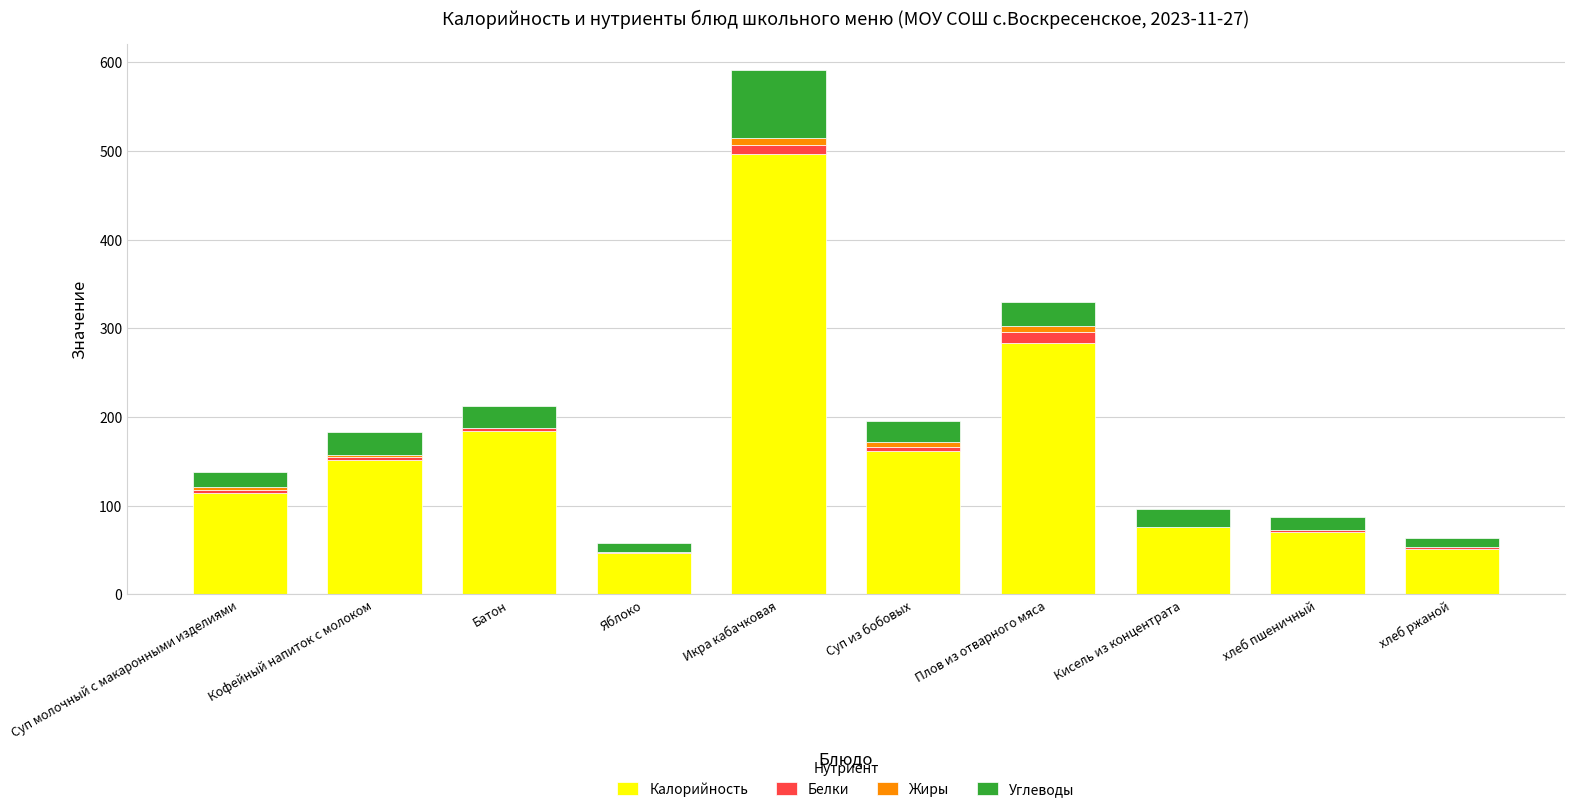

What is the sum of all Калорийность values?

1634.3